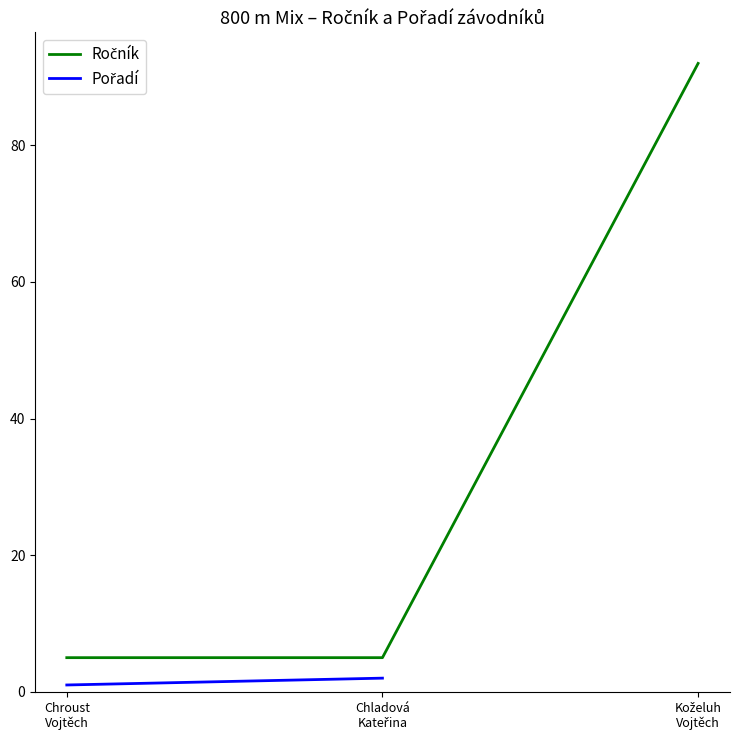

Which series has the largest total across all categories?

Ročník